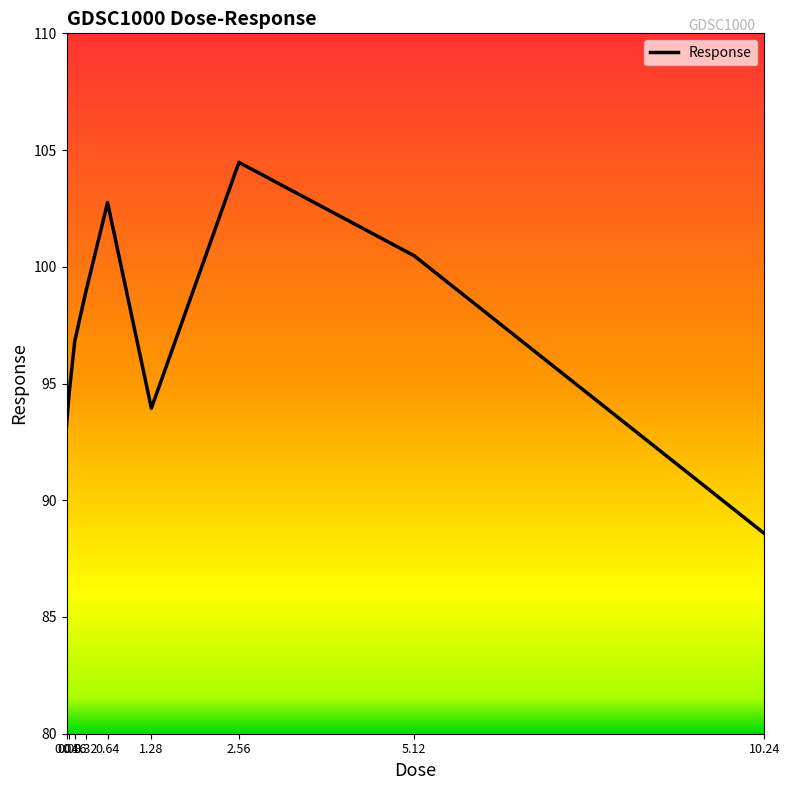

Approximately how many times larger is the value at 0.04 compared to 0.08?

1.0